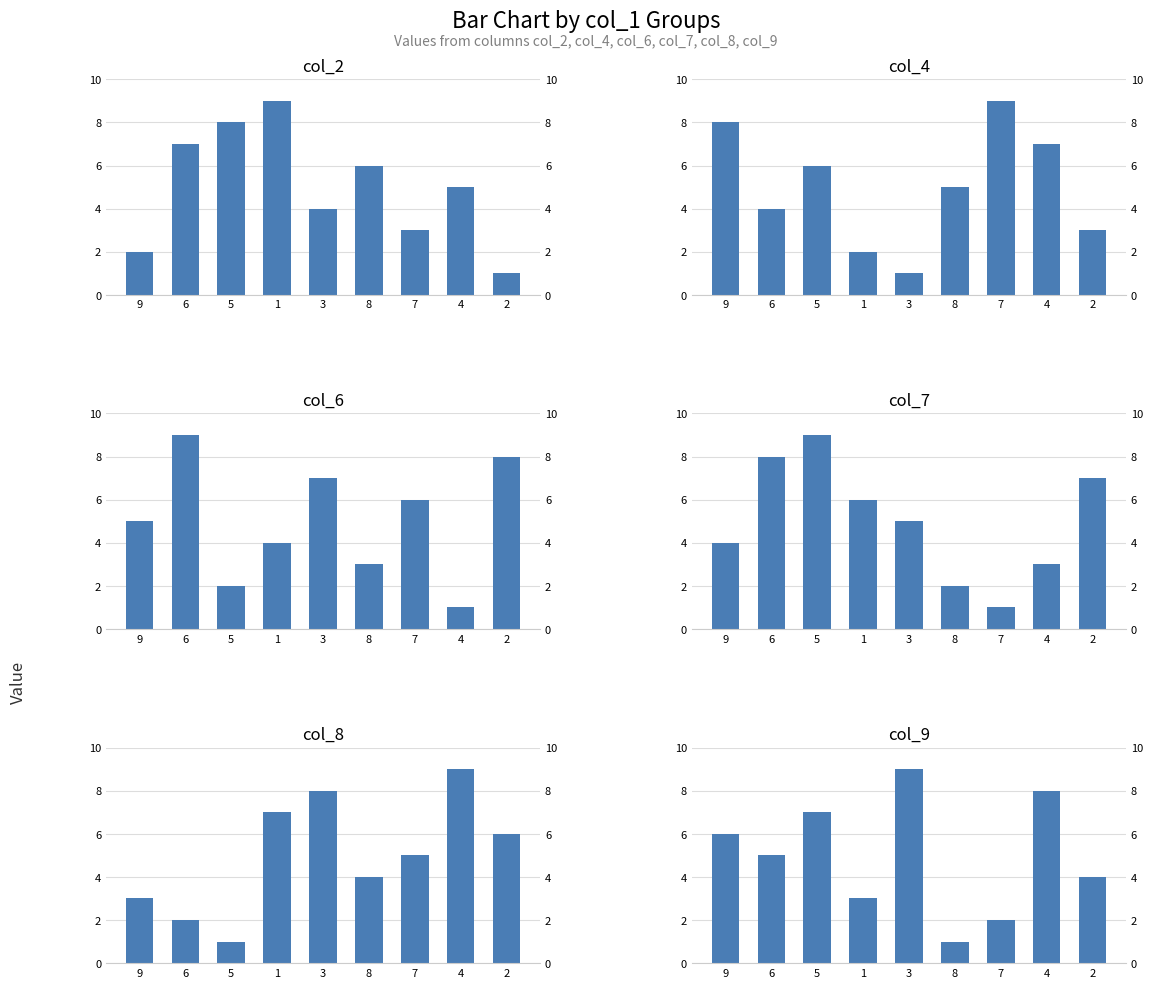

Where does the col_2 series first go above 5?

6